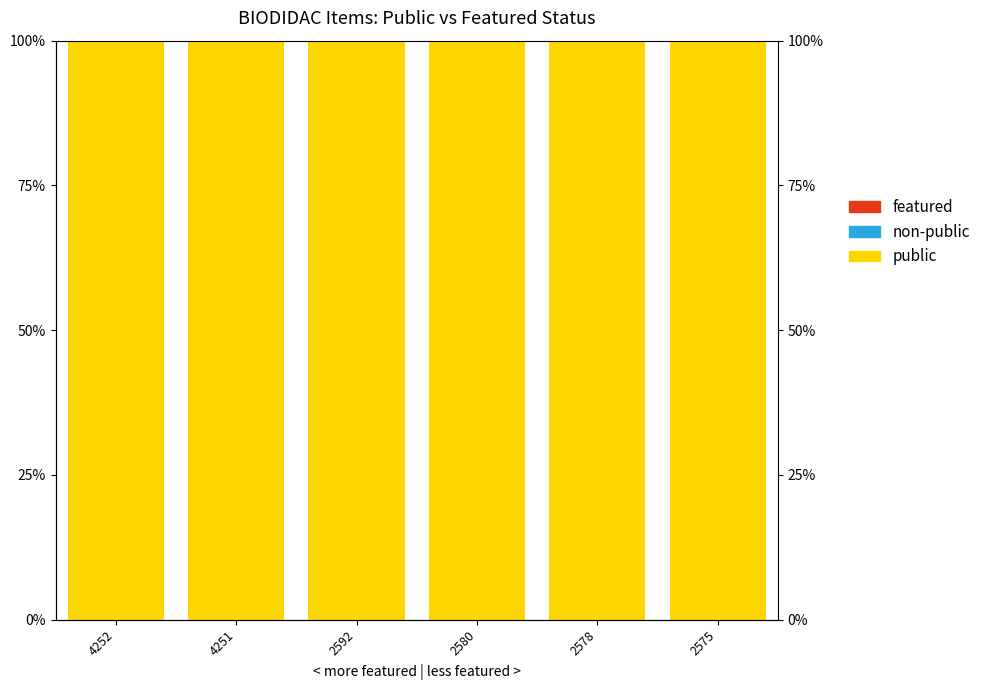

At 2575, list the series in order from largest to smallest.

public, non-public, featured